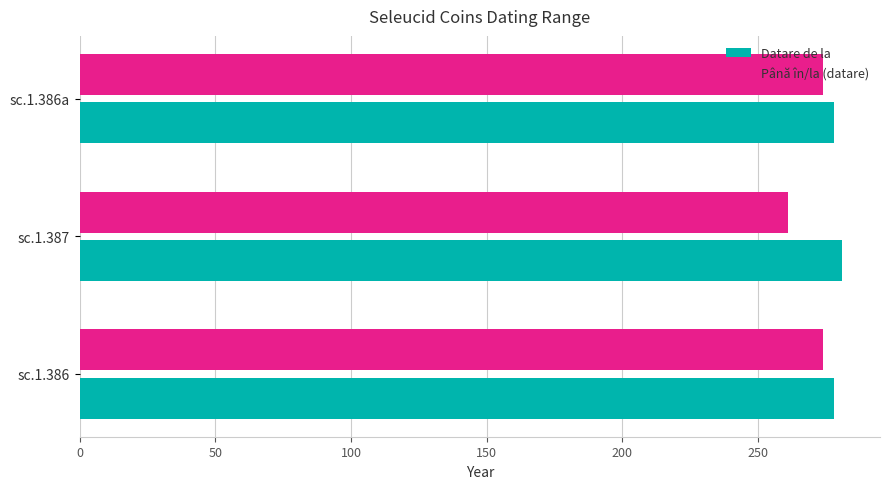

The value of Datare de la at sc.1.386 is 499. True or false?

False